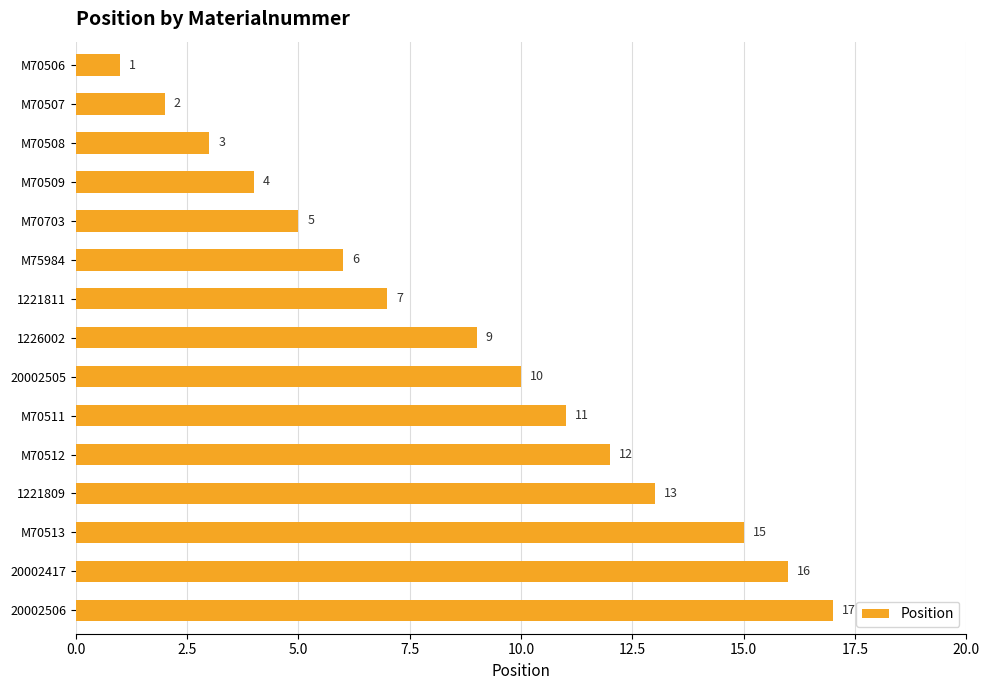

How many series are shown in this chart?

1